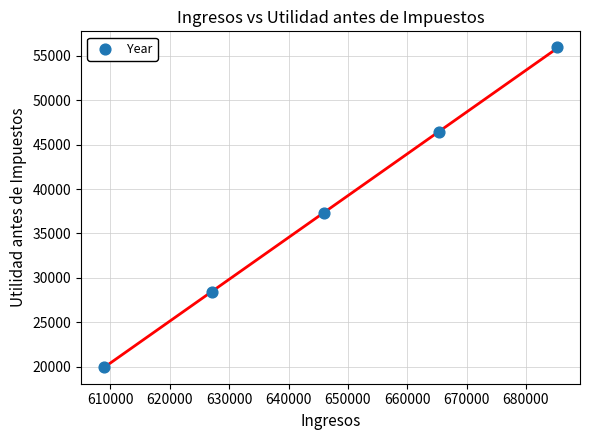

What Y value in the scatter plot is closest to 37957?

37246.9